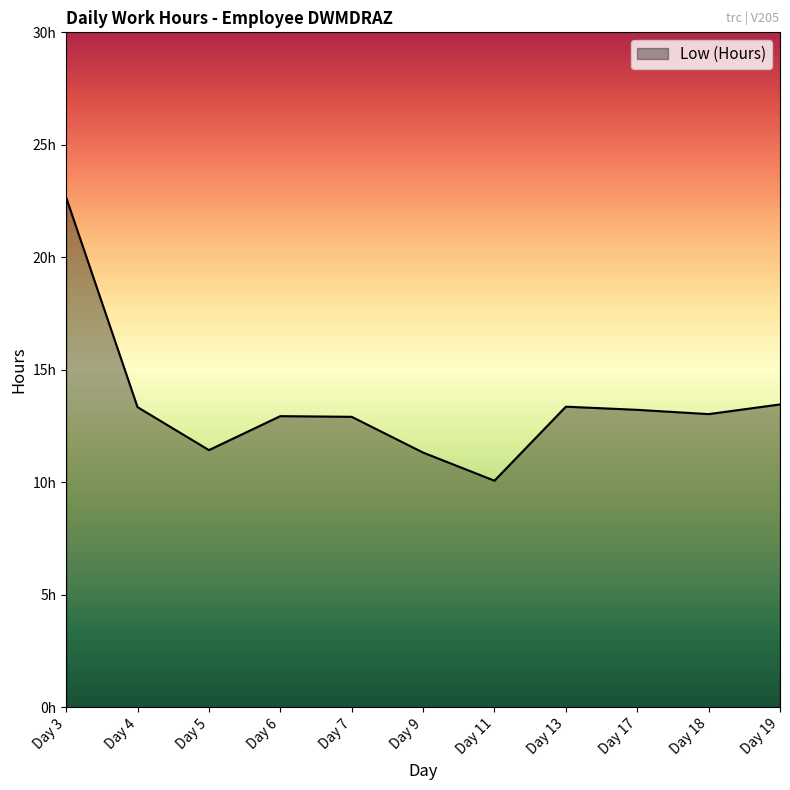

Does the chart have visible grid lines?

No